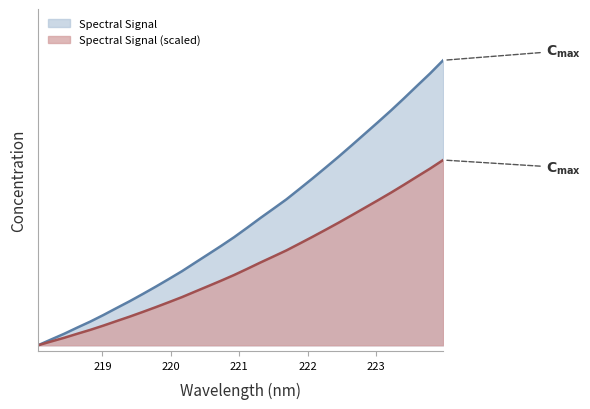

What is the change in value from 221.3083 to 222.263?

+0.1